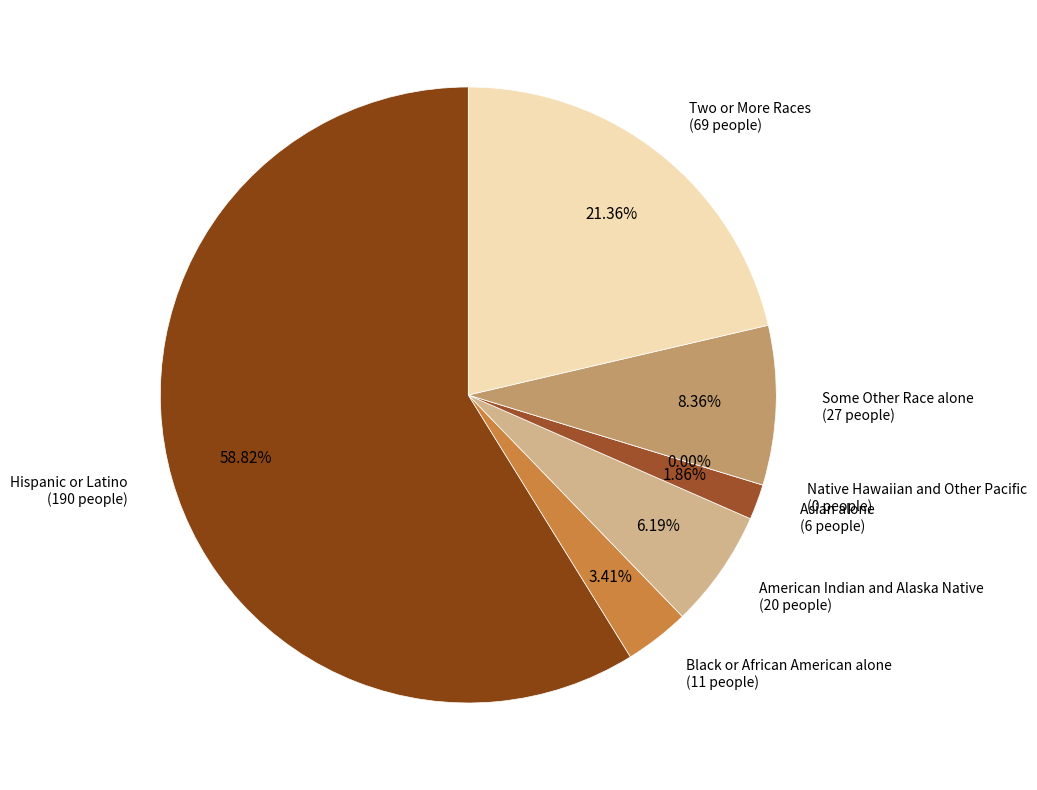

Combined, do Hispanic or Latino and American Indian and Alaska Native account for over 50%?

Yes